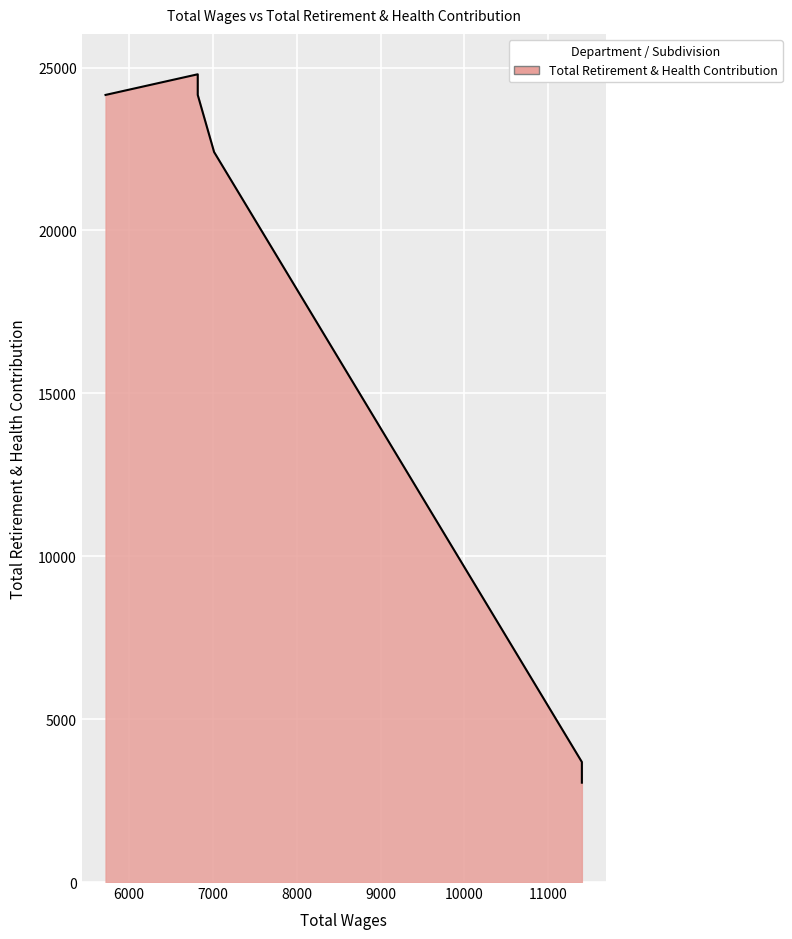

Is it true that the value at 11400.0 is 5104?

False